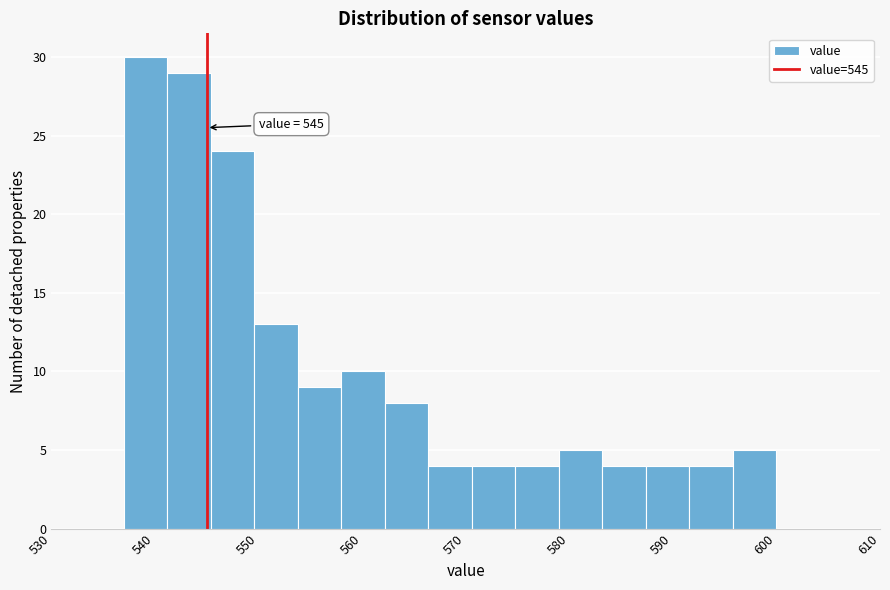

Which range on the x-axis has the tallest bar?

537.0 to 541.2